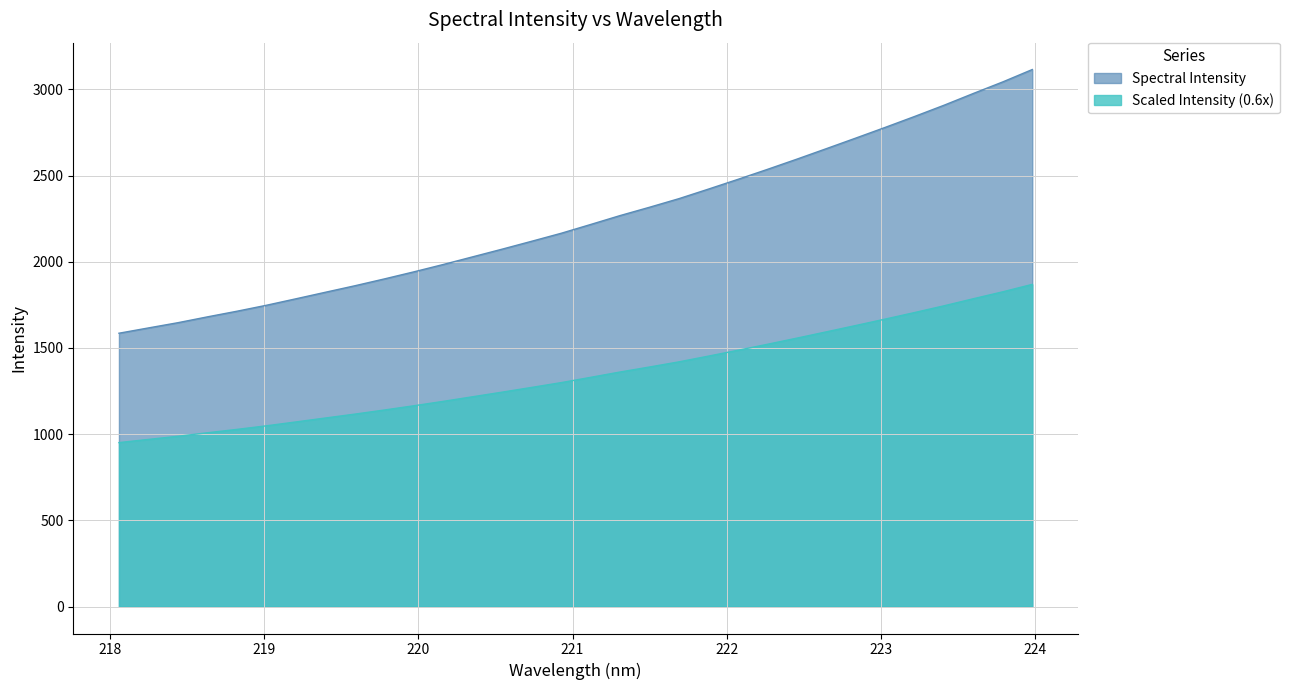

What is the value of the 28th point from the left?

2842.3